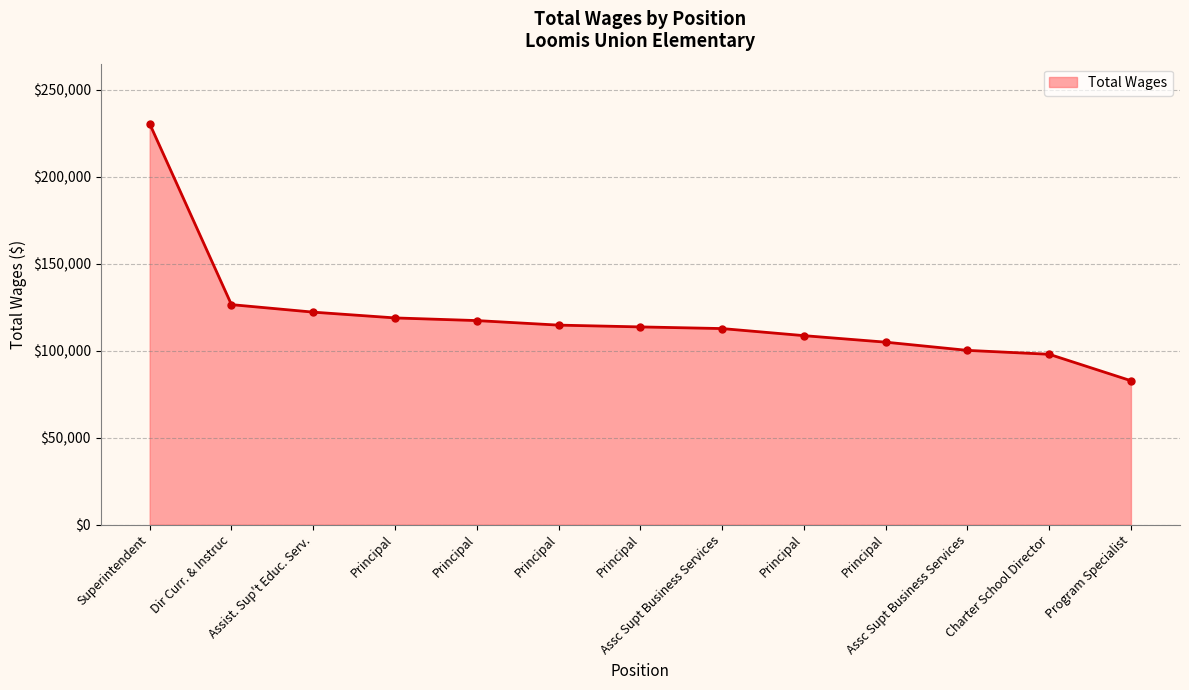

What is the sum of the values at Dir Curr. & Instruc and Superintendent?

357006